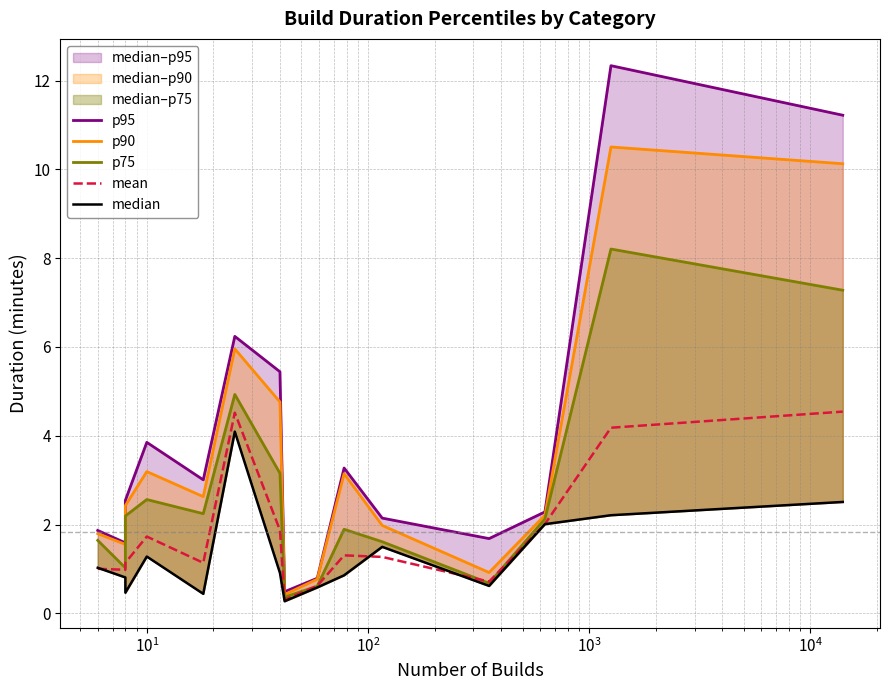

How many lines are shown in the chart?

5